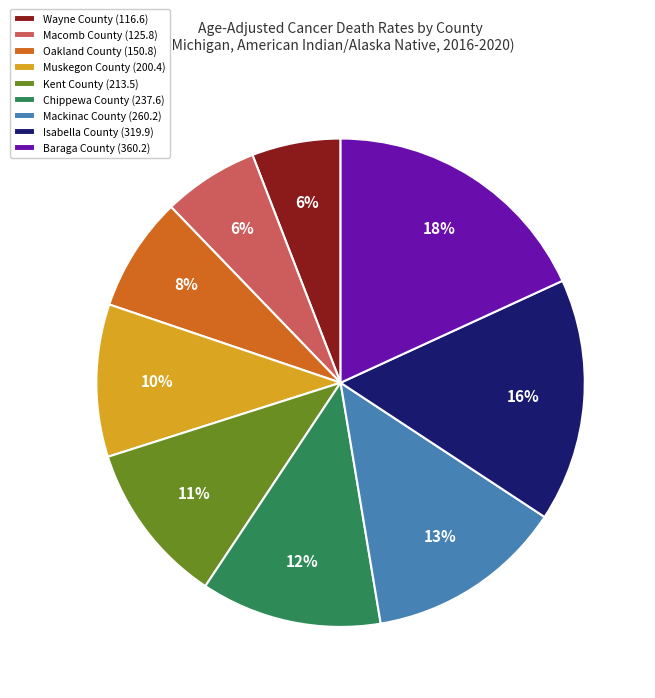

How many segments does this pie chart have?

9